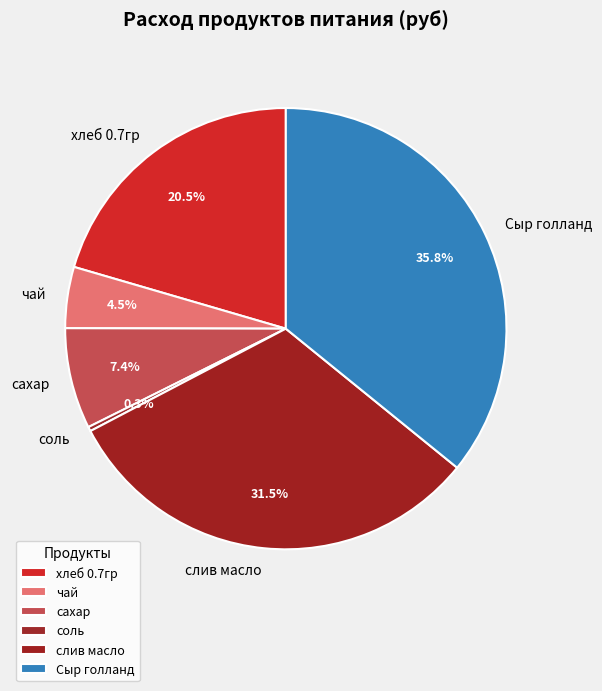

Which slice is the largest?

Сыр голланд